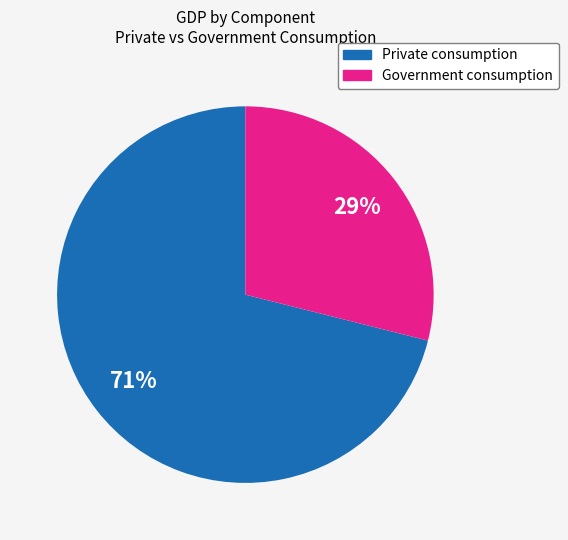

Does any single category account for the majority?

Yes